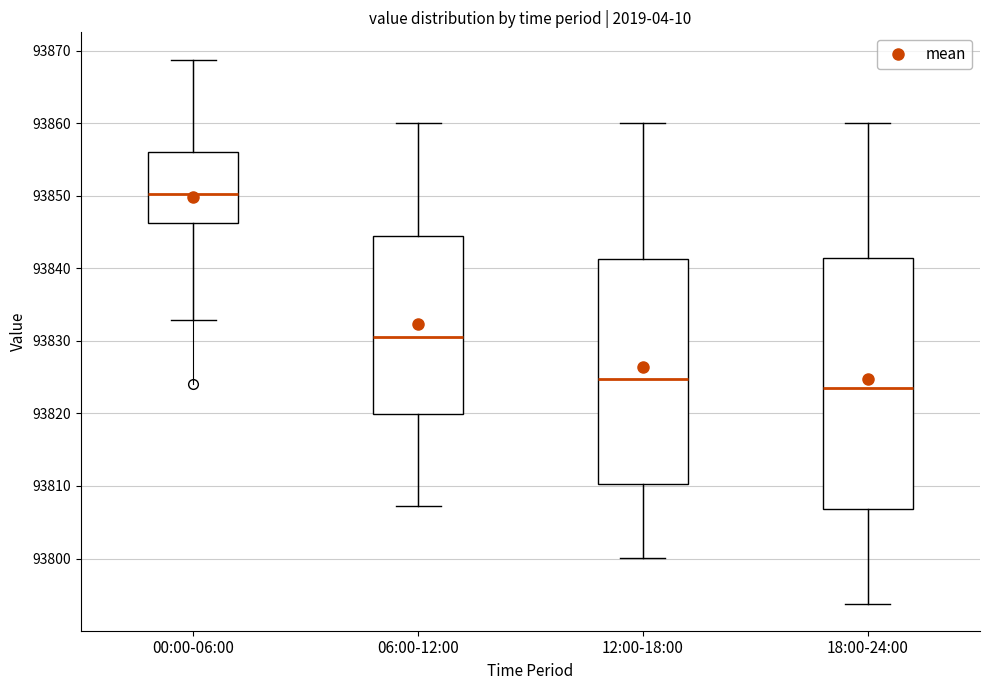

Reading left to right, transcribe this box plot: for each box, give where its median line is, the range the box spans, and where its two whiskers end, as read against the y-axis. The values are not printed on the chart, so give them approximately, as read against the axis.

00:00-06:00: median 93850, box 93846 to 93856, whiskers 93833 to 93869
06:00-12:00: median 93831, box 93820 to 93845, whiskers 93807 to 93860
12:00-18:00: median 93825, box 93810 to 93841, whiskers 93800 to 93860
18:00-24:00: median 93824, box 93807 to 93841, whiskers 93794 to 93860